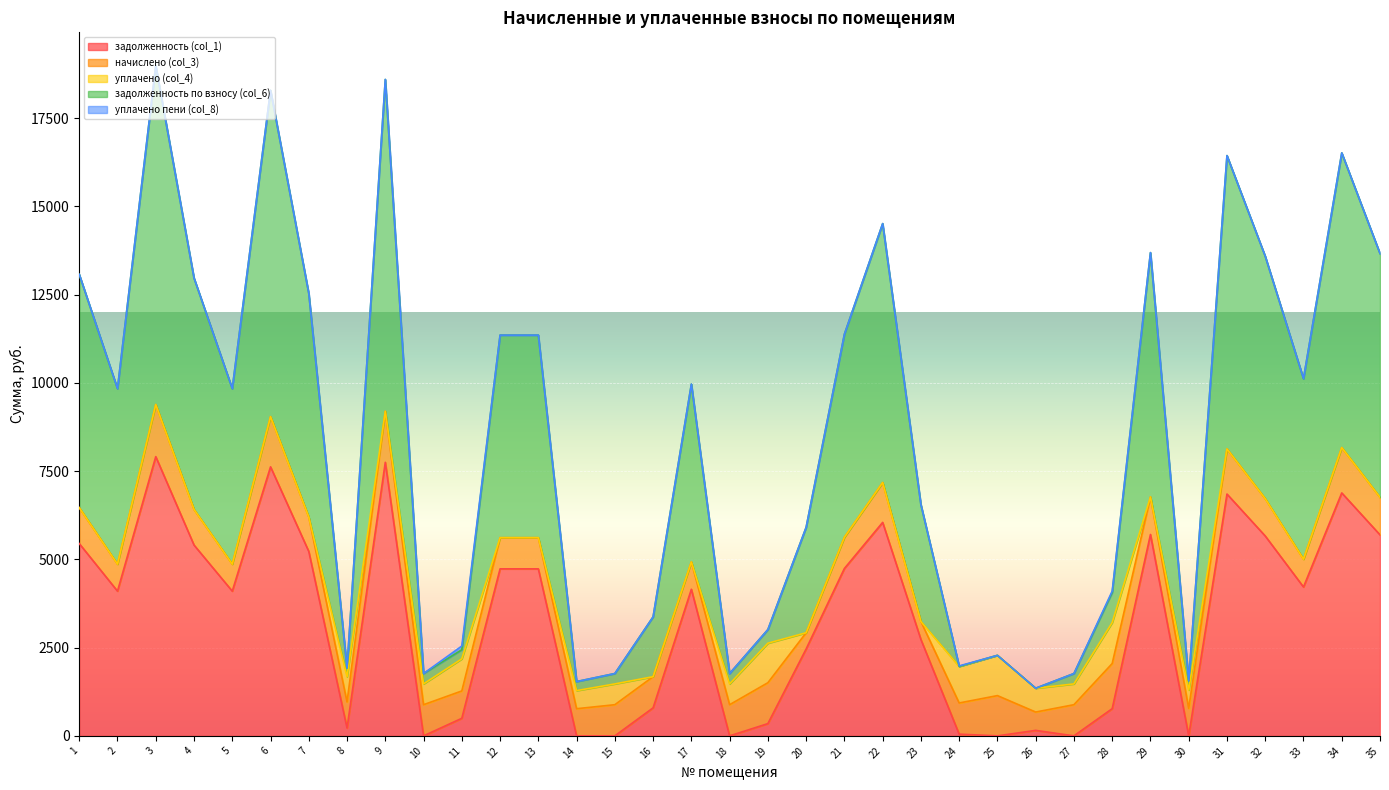

What is the difference between the maximum and second lowest values in the задолженность по взносу (col_6) series?

9595.6